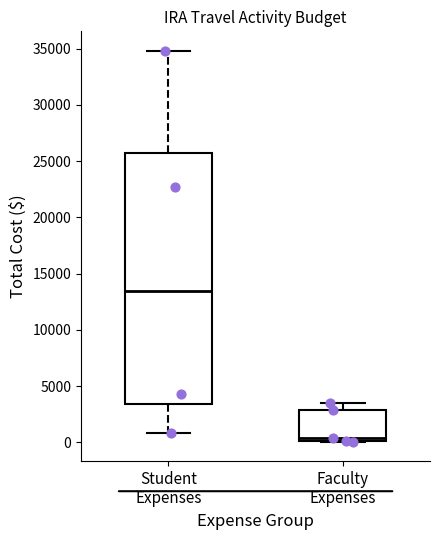

Where does the median line of the box for Student Expenses sit on the y-axis? The values are not printed on the chart, so give them approximately, as read against the axis.

13500